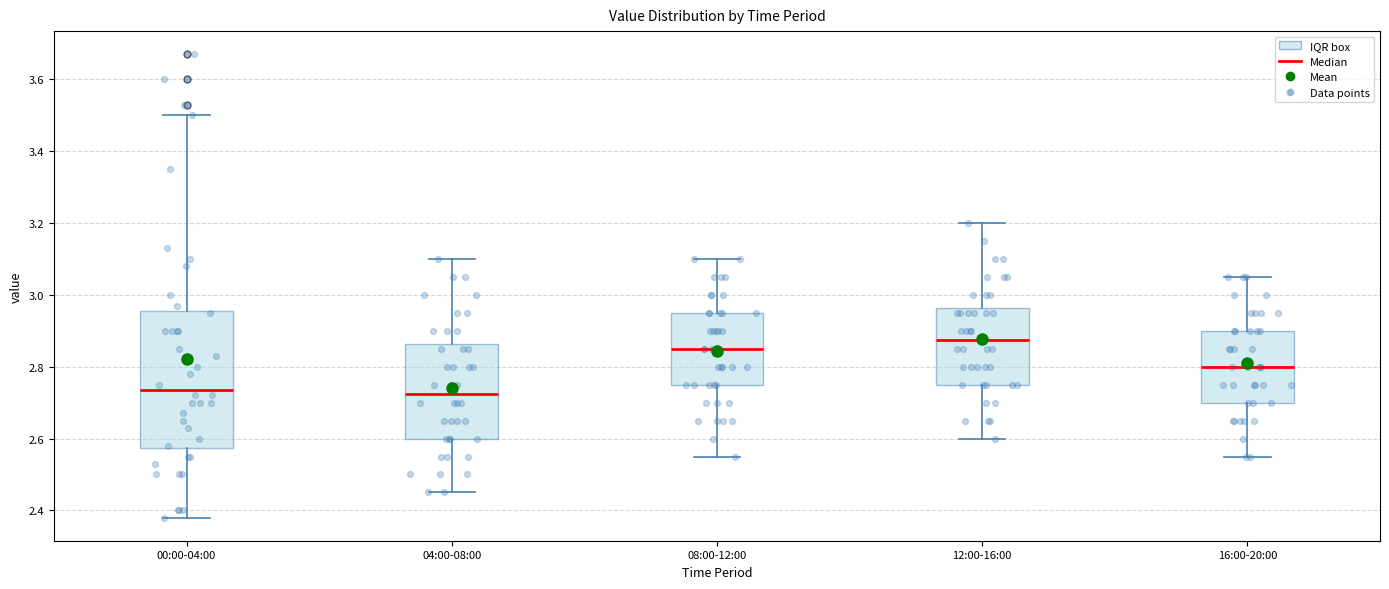

Reading left to right, read every box against the y-axis: the position of its median line, the range the box covers, and the ends of its whiskers. The values are not printed on the chart, so give them approximately, as read against the axis.

00:00-04:00: median 2.74, box 2.58 to 2.96, whiskers 2.38 to 3.50
04:00-08:00: median 2.72, box 2.60 to 2.86, whiskers 2.46 to 3.10
08:00-12:00: median 2.86, box 2.76 to 2.96, whiskers 2.56 to 3.10
12:00-16:00: median 2.88, box 2.76 to 2.96, whiskers 2.60 to 3.20
16:00-20:00: median 2.80, box 2.70 to 2.90, whiskers 2.56 to 3.06